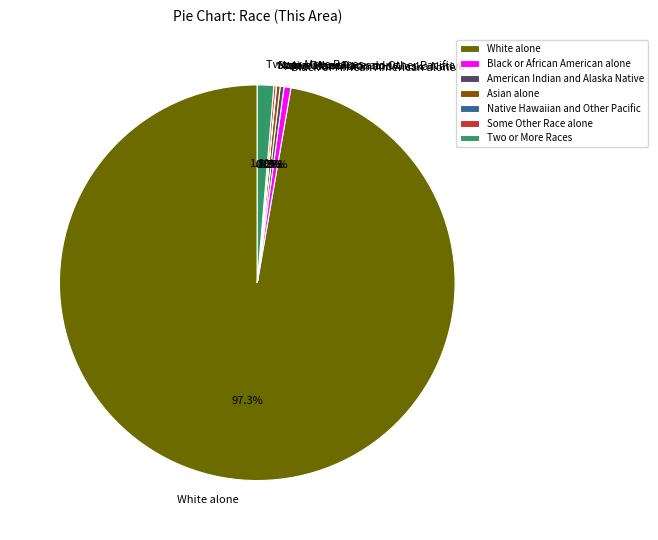

Between Two or More Races and American Indian and Alaska Native, which is larger?

Two or More Races